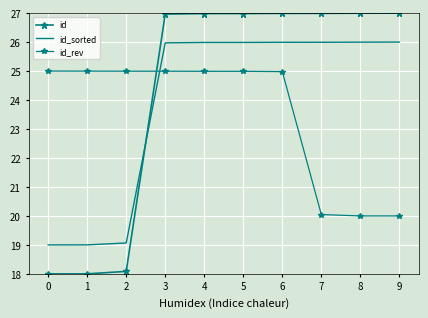

Read the id_sorted value at 6.

26.0